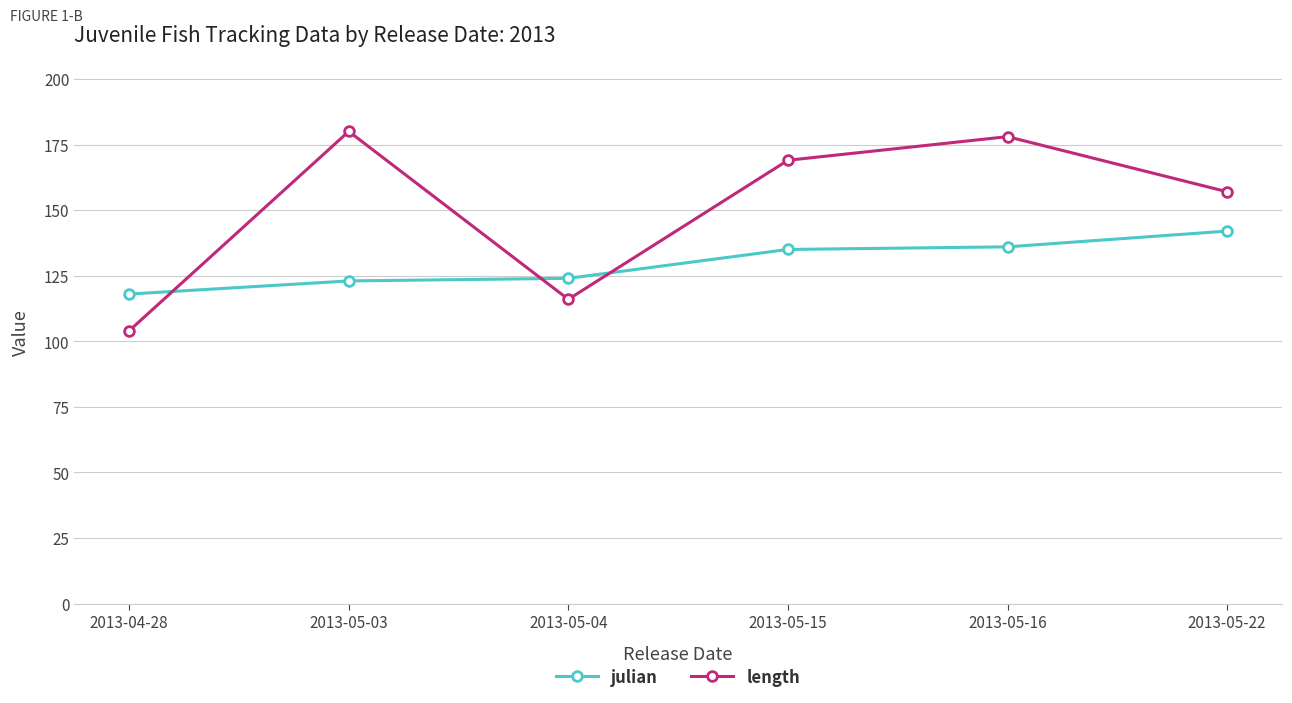

Which series ends up on top after the final intersection of length and julian?

length